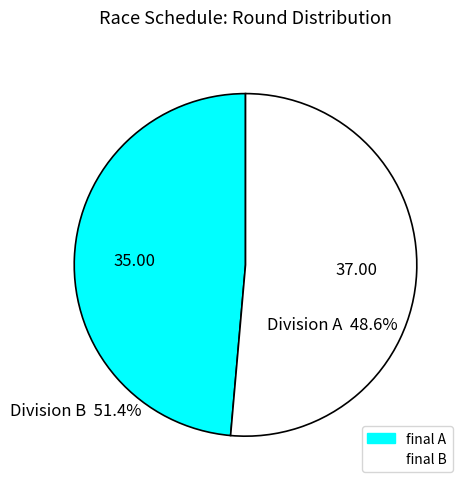

Does any single category account for the majority?

Yes